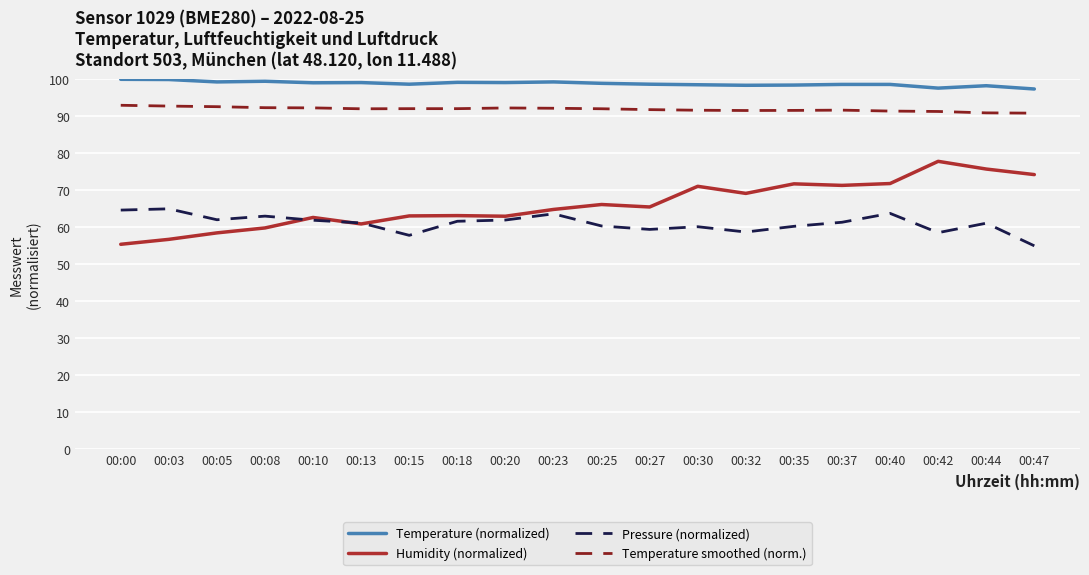

True or false: Temperature smoothed (norm.) and Temperature (normalized) intersect in this chart.

False